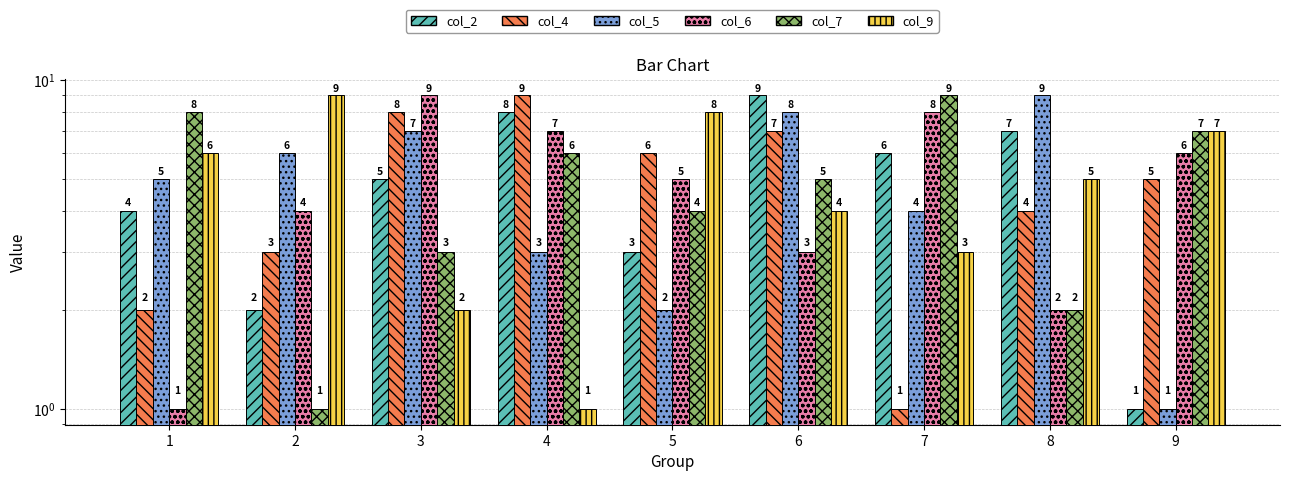

Reading right to left, what are all the values shown in this chart?

col_2: 9=1	8=7	7=6	6=9	5=3	4=8	3=5	2=2	1=4
col_4: 9=5	8=4	7=1	6=7	5=6	4=9	3=8	2=3	1=2
col_5: 9=1	8=9	7=4	6=8	5=2	4=3	3=7	2=6	1=5
col_6: 9=6	8=2	7=8	6=3	5=5	4=7	3=9	2=4	1=1
col_7: 9=7	8=2	7=9	6=5	5=4	4=6	3=3	2=1	1=8
col_9: 9=7	8=5	7=3	6=4	5=8	4=1	3=2	2=9	1=6